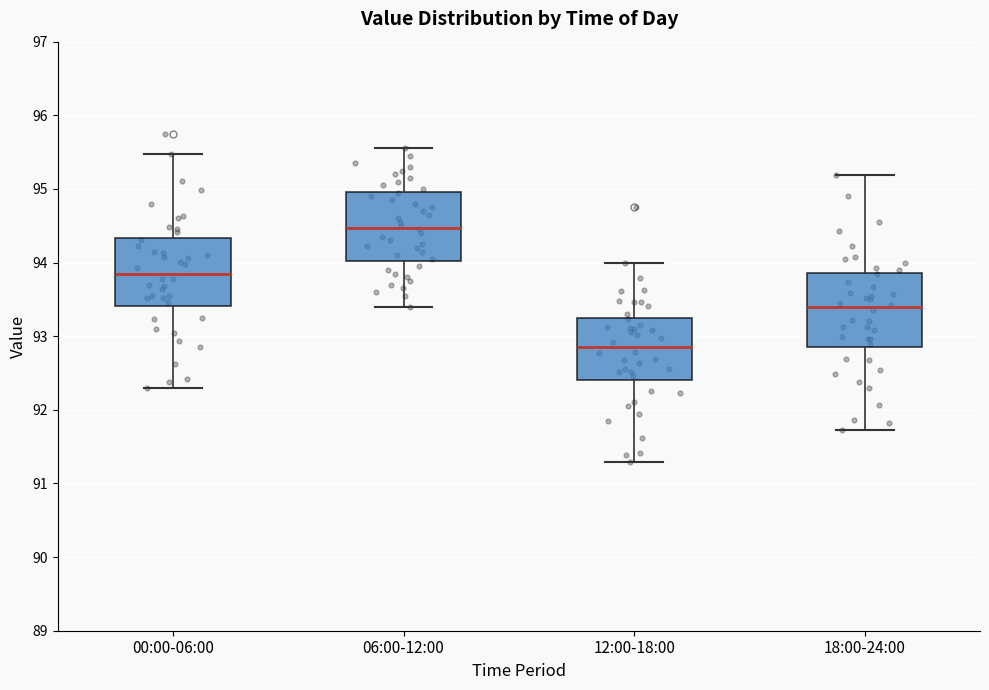

Reading left to right, read every box against the y-axis: the position of its median line, the range the box covers, and the ends of its whiskers. The values are not printed on the chart, so give them approximately, as read against the axis.

00:00-06:00: median 93.9, box 93.4 to 94.3, whiskers 92.3 to 95.5
06:00-12:00: median 94.5, box 94.0 to 95.0, whiskers 93.4 to 95.6
12:00-18:00: median 92.9, box 92.4 to 93.2, whiskers 91.3 to 94.0
18:00-24:00: median 93.4, box 92.8 to 93.9, whiskers 91.7 to 95.2